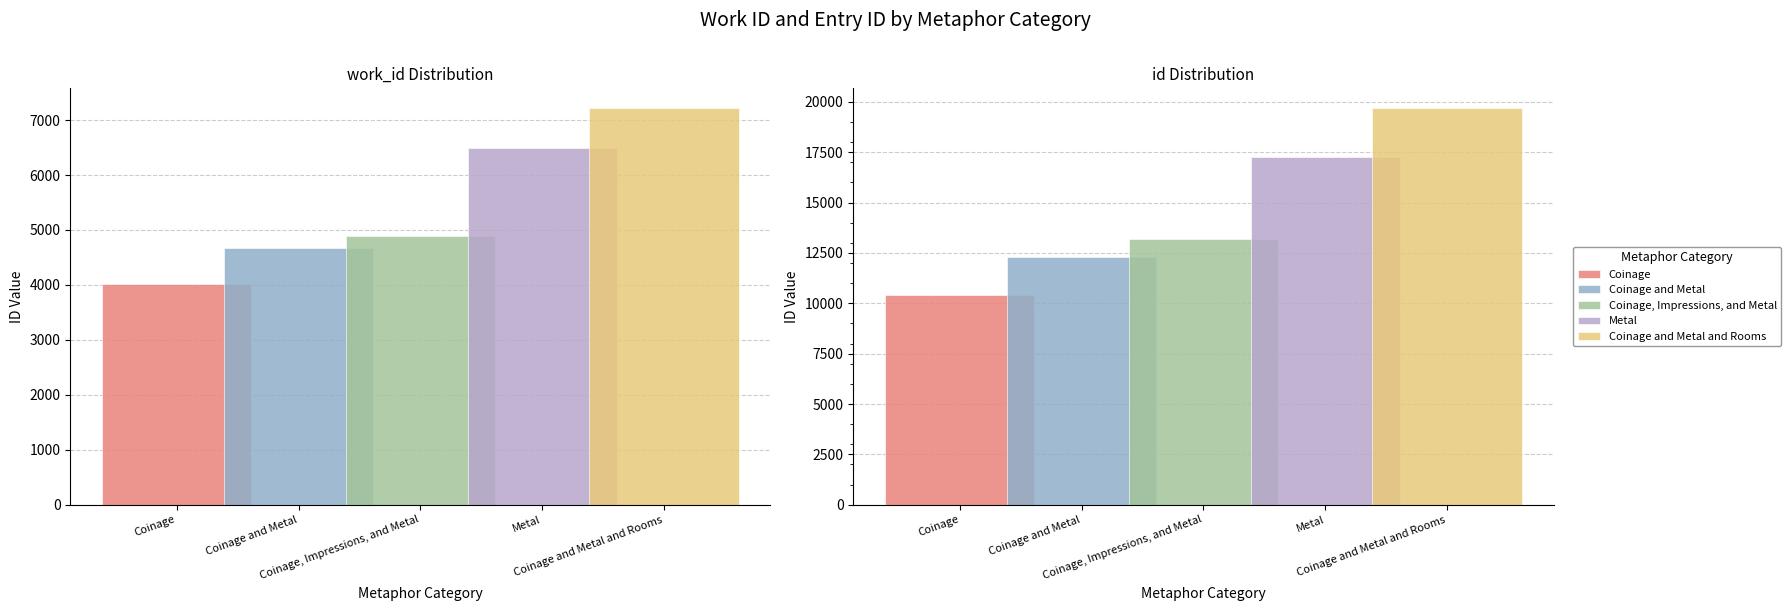

What is the smallest value displayed?

4010